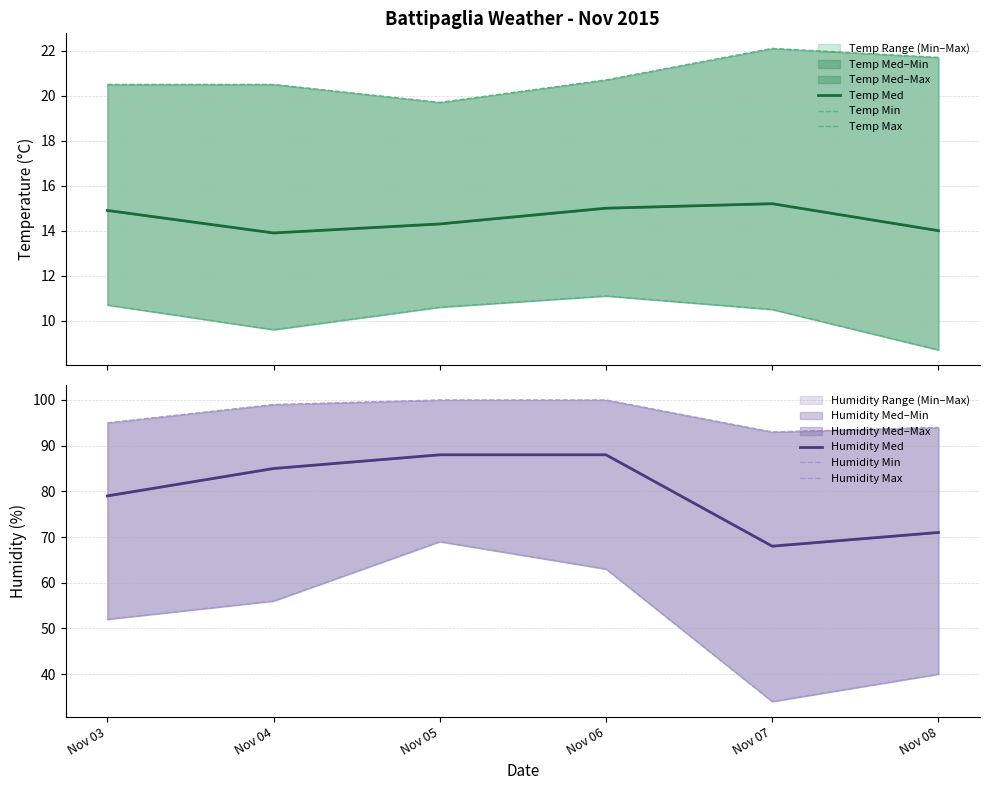

At Nov 05, list the series in order from largest to smallest.

Humidity Max, Humidity Med, Humidity Min, Temp Max, Temp Med, Temp Min